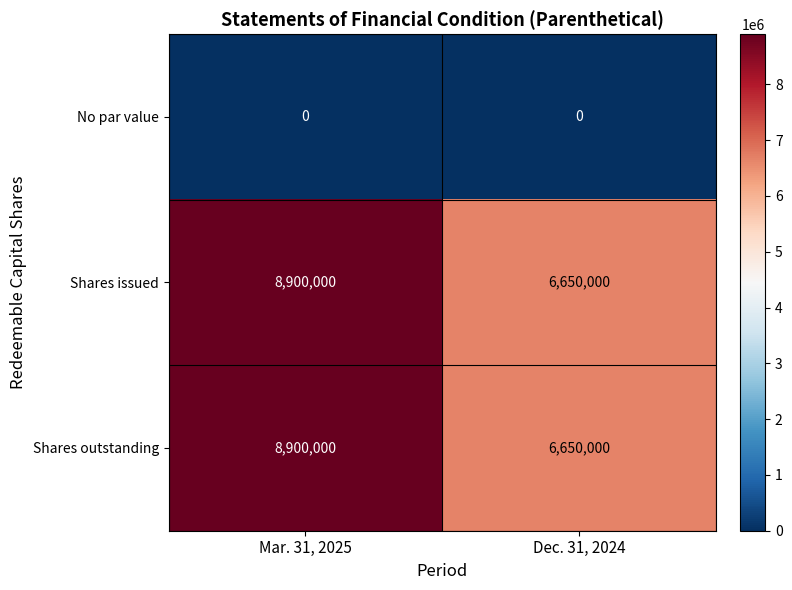

What is the total value across all series at Mar. 31, 2025?

17800000